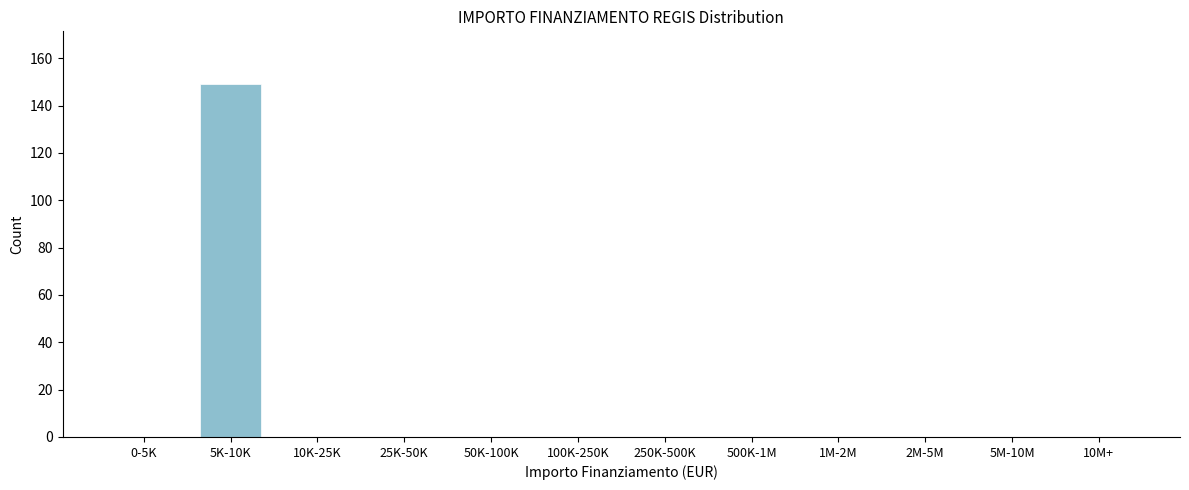

Reading right to left, list all the values displayed in this chart.

10M+=0	5M-10M=0	2M-5M=0	1M-2M=0	500K-1M=0	250K-500K=0	100K-250K=0	50K-100K=0	25K-50K=0	10K-25K=0	5K-10K=149	0-5K=0